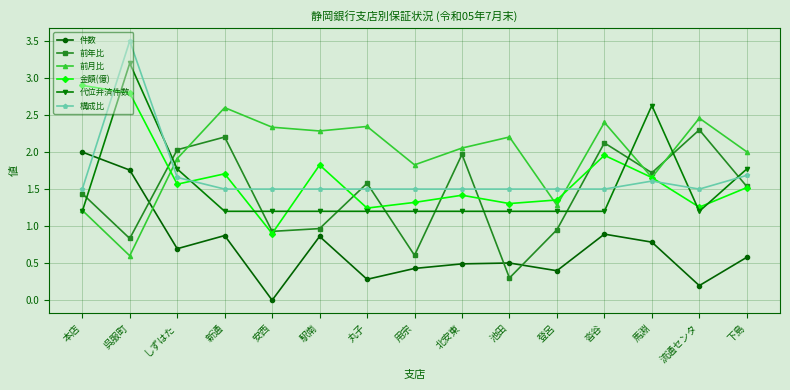

Which category has the lowest value across all series?

安西